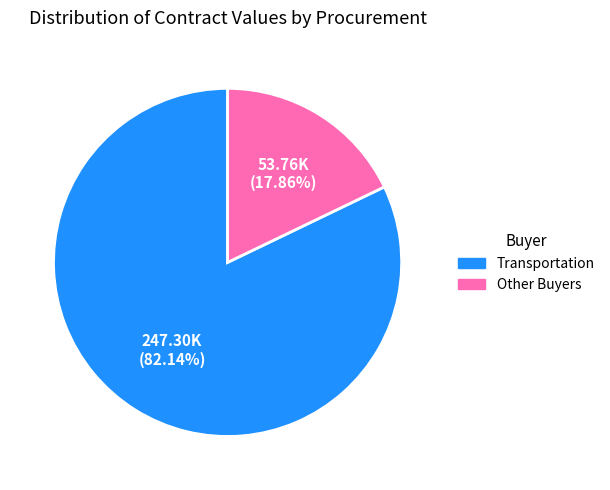

How many segments does this pie chart have?

2